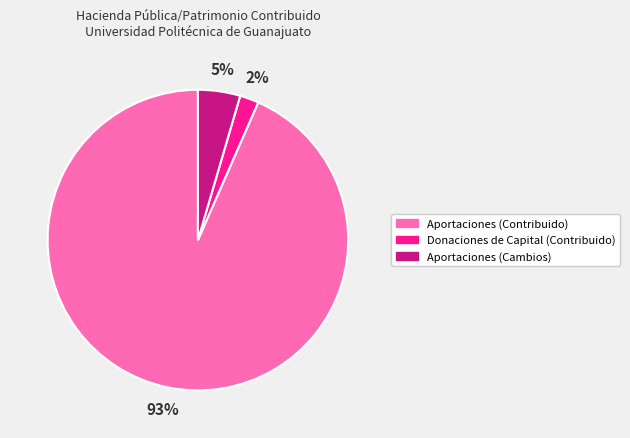

Combined, do Aportaciones (Contribuido) and Aportaciones (Cambios) account for over 50%?

Yes